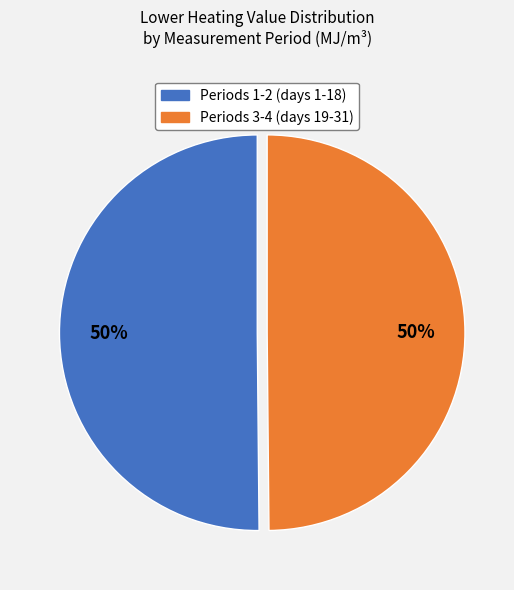

To the nearest percent, what is the average slice percentage?

50%